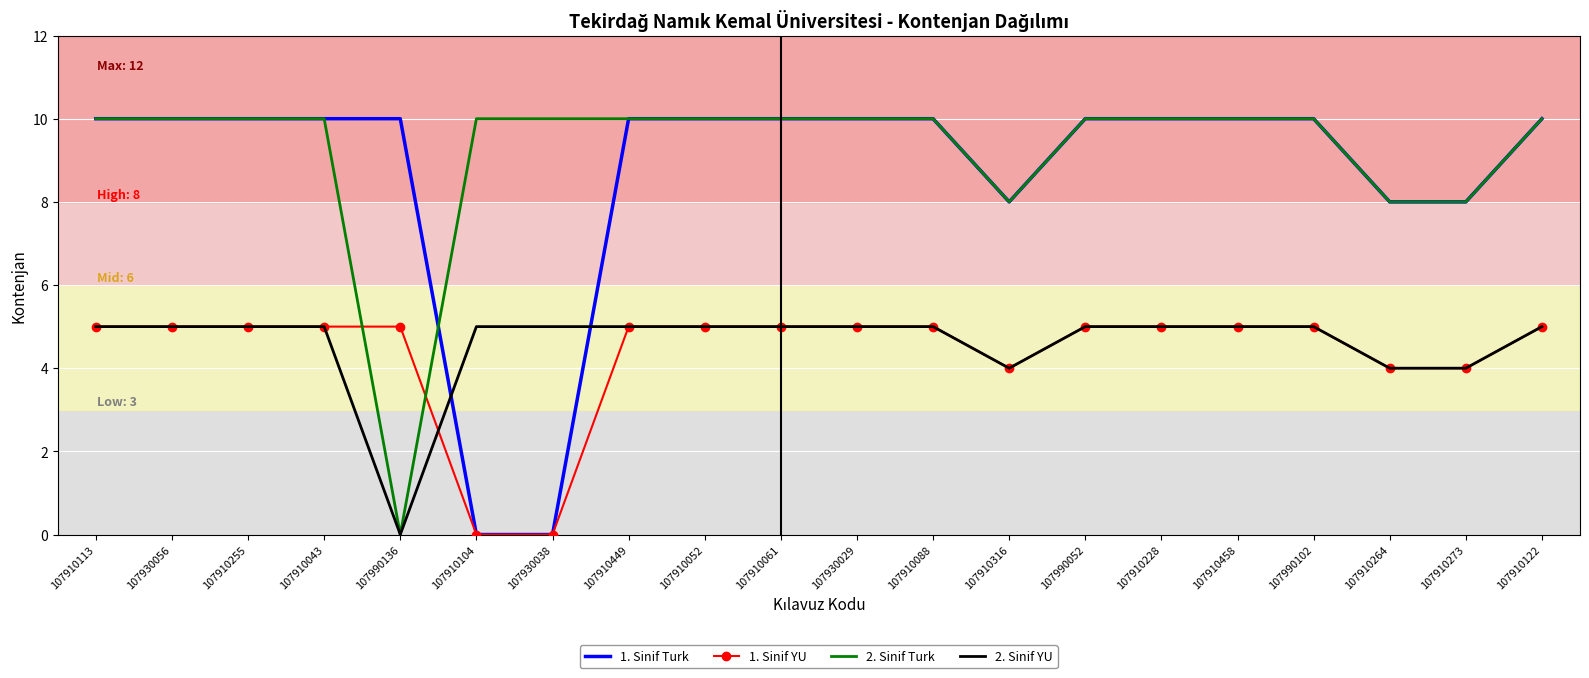

Which series changed the most between 107910113 and 107910104?

1. Sinif Turk